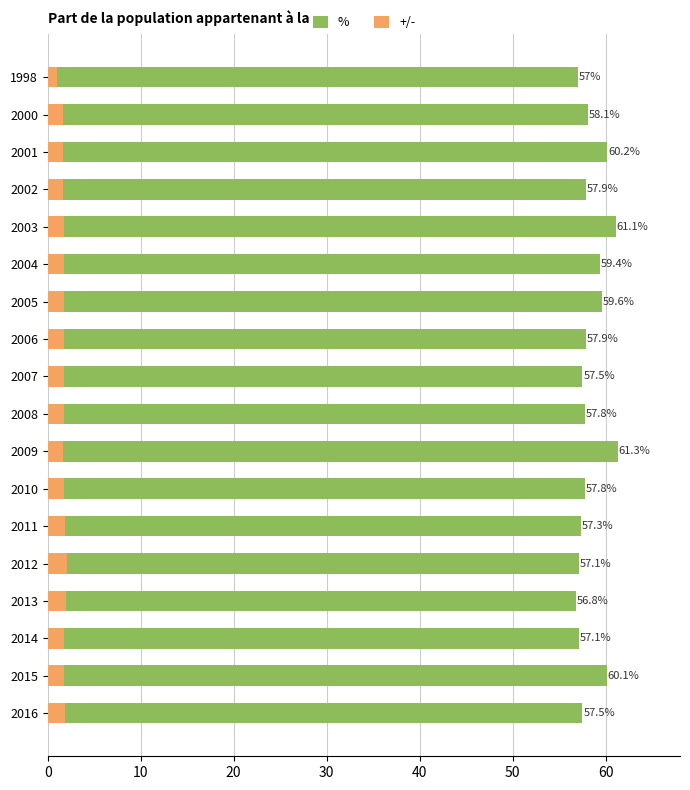

Is the value of +/- at 2000 greater than the value of % at 2012?

No